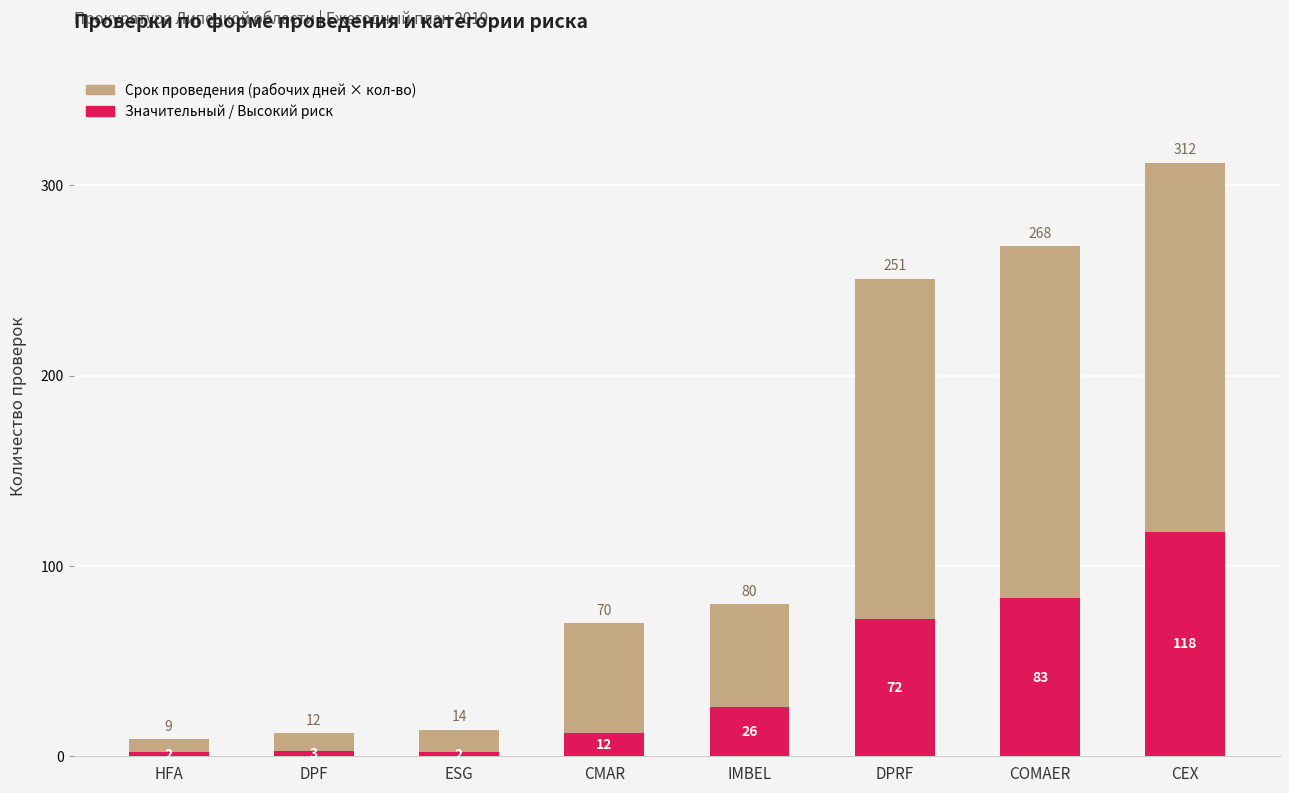

Which has a higher value, COMAER or HFA?

COMAER